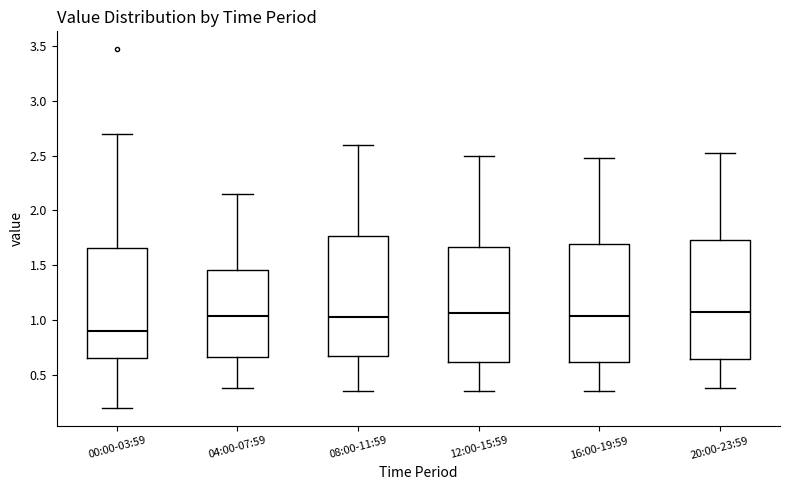

Reading left to right, read every box against the y-axis: the position of its median line, the range the box covers, and the ends of its whiskers. The values are not printed on the chart, so give them approximately, as read against the axis.

00:00-03:59: median 0.90, box 0.65 to 1.65, whiskers 0.20 to 2.70
04:00-07:59: median 1.05, box 0.65 to 1.45, whiskers 0.40 to 2.15
08:00-11:59: median 1.05, box 0.65 to 1.75, whiskers 0.35 to 2.60
12:00-15:59: median 1.05, box 0.60 to 1.65, whiskers 0.35 to 2.50
16:00-19:59: median 1.05, box 0.60 to 1.70, whiskers 0.35 to 2.50
20:00-23:59: median 1.05, box 0.65 to 1.75, whiskers 0.40 to 2.50